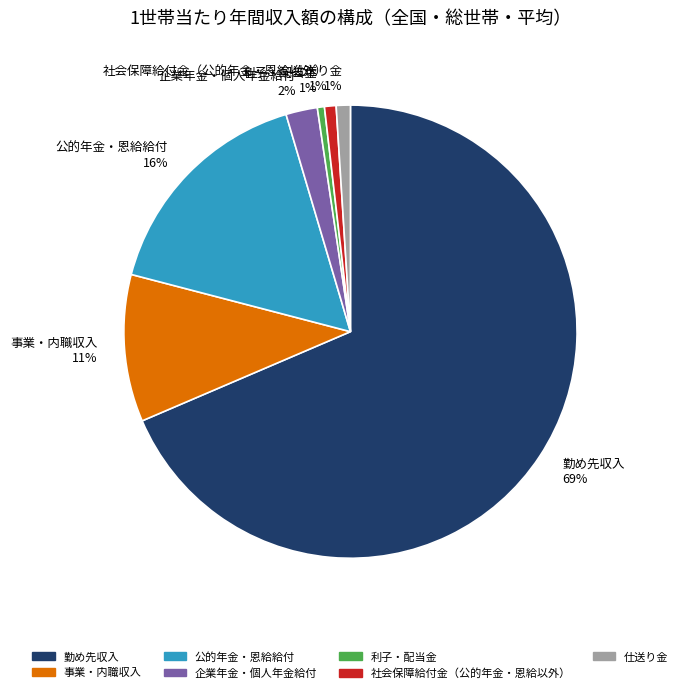

To the nearest percent, what is the difference between the 社会保障給付金（公的年金・恩給以外） and 企業年金・個人年金給付 slice percentages?

1%